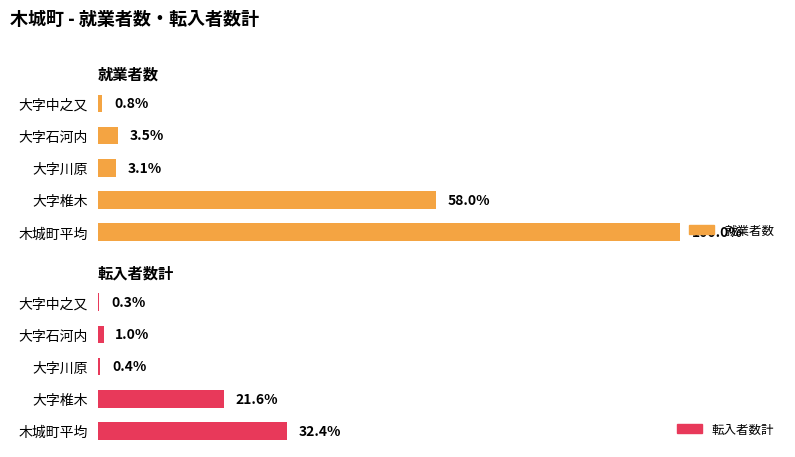

Rank the series by their average value, from lowest to highest.

転入者数計, 就業者数